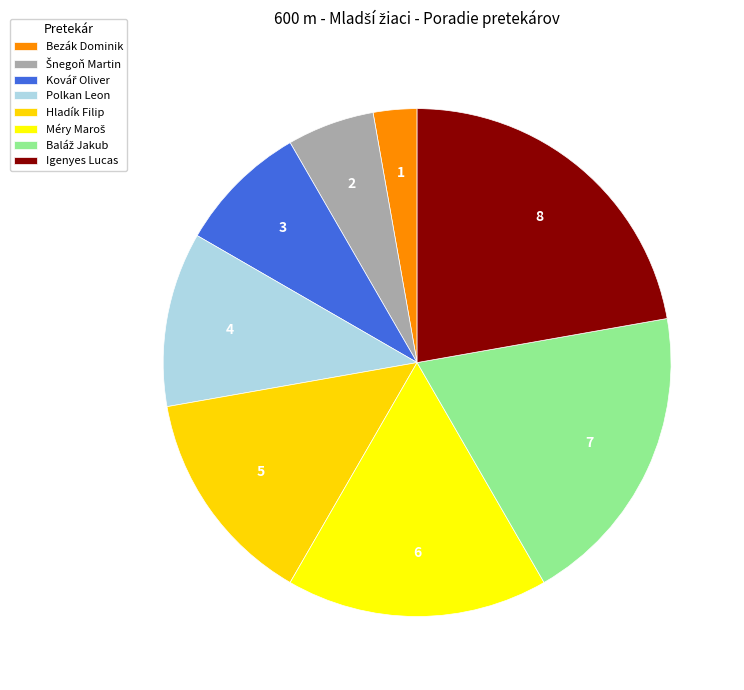

What is the total percentage of Hladík Filip and Šnegoň Martin?

19.4%